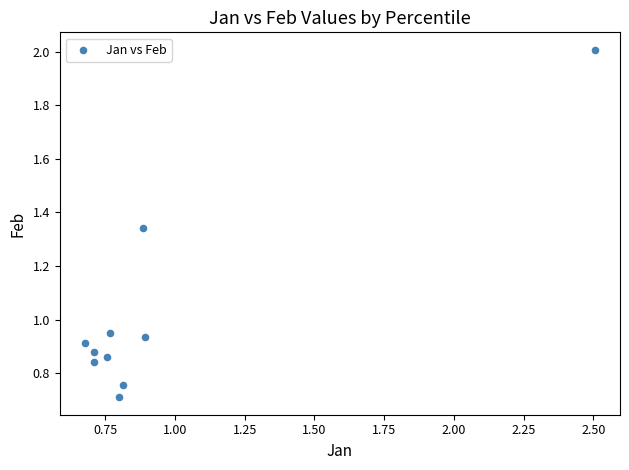

Count the number of points in this scatter plot.

10